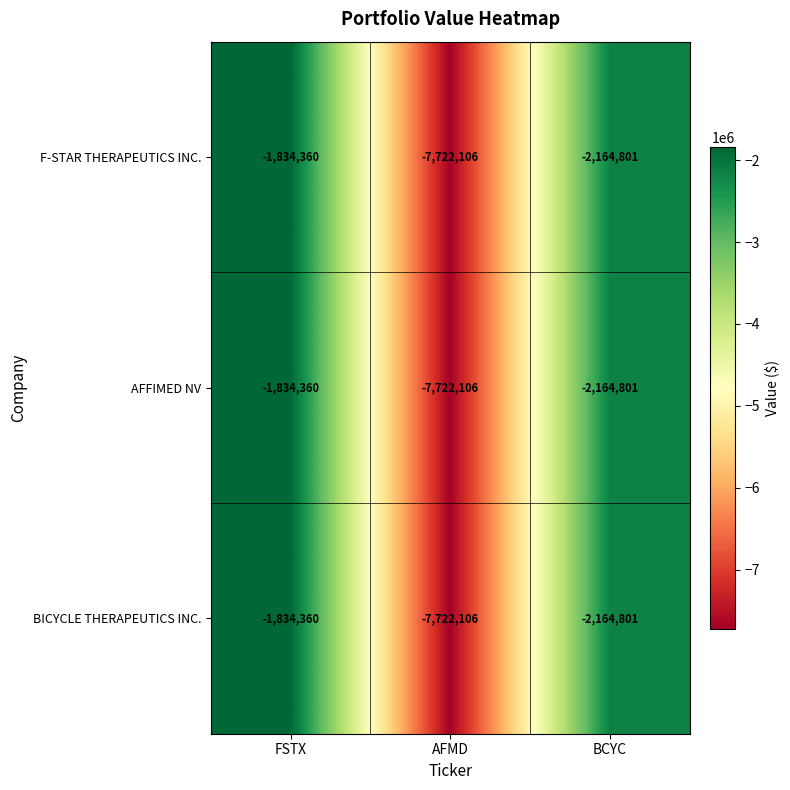

True or false: BICYCLE THERAPEUTICS INC. has a value of -1834360 at FSTX.

True